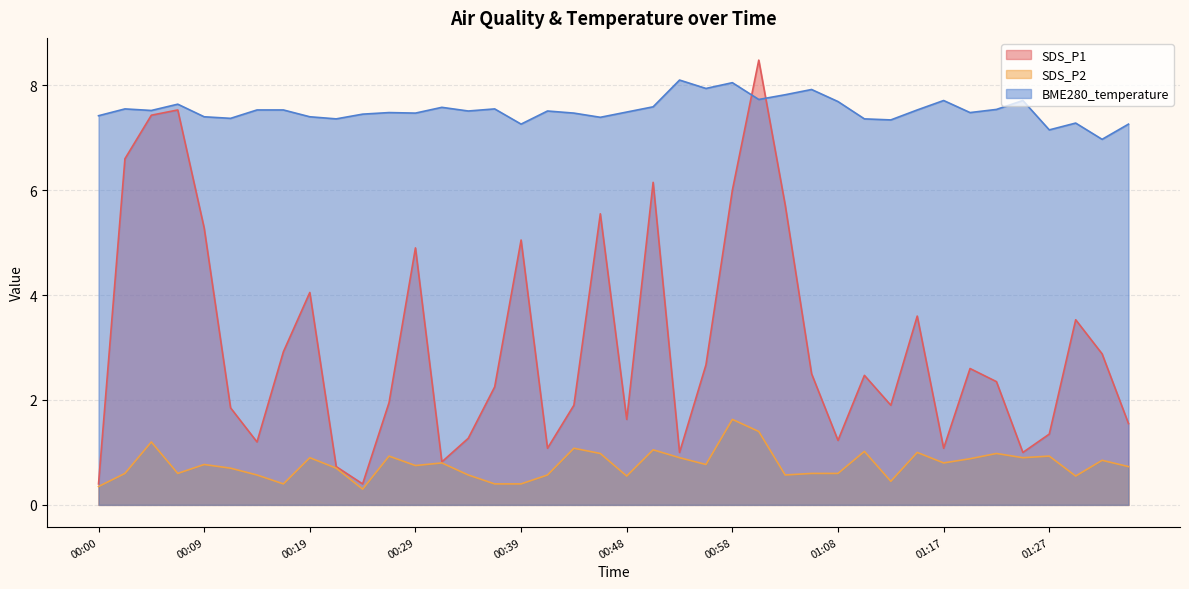

At which label is SDS_P2 closest to 0?

00:24